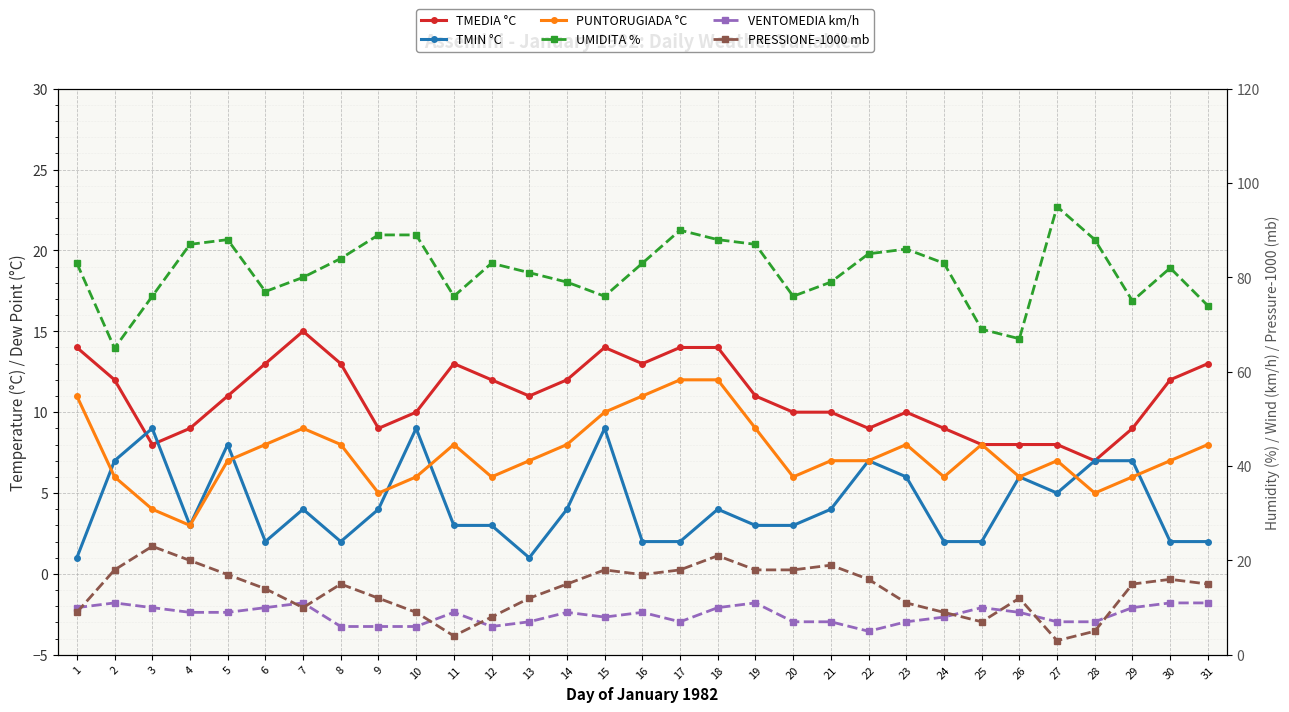

What is the difference between the PRESSIONE-1000 mb values at 14 and 28?

10